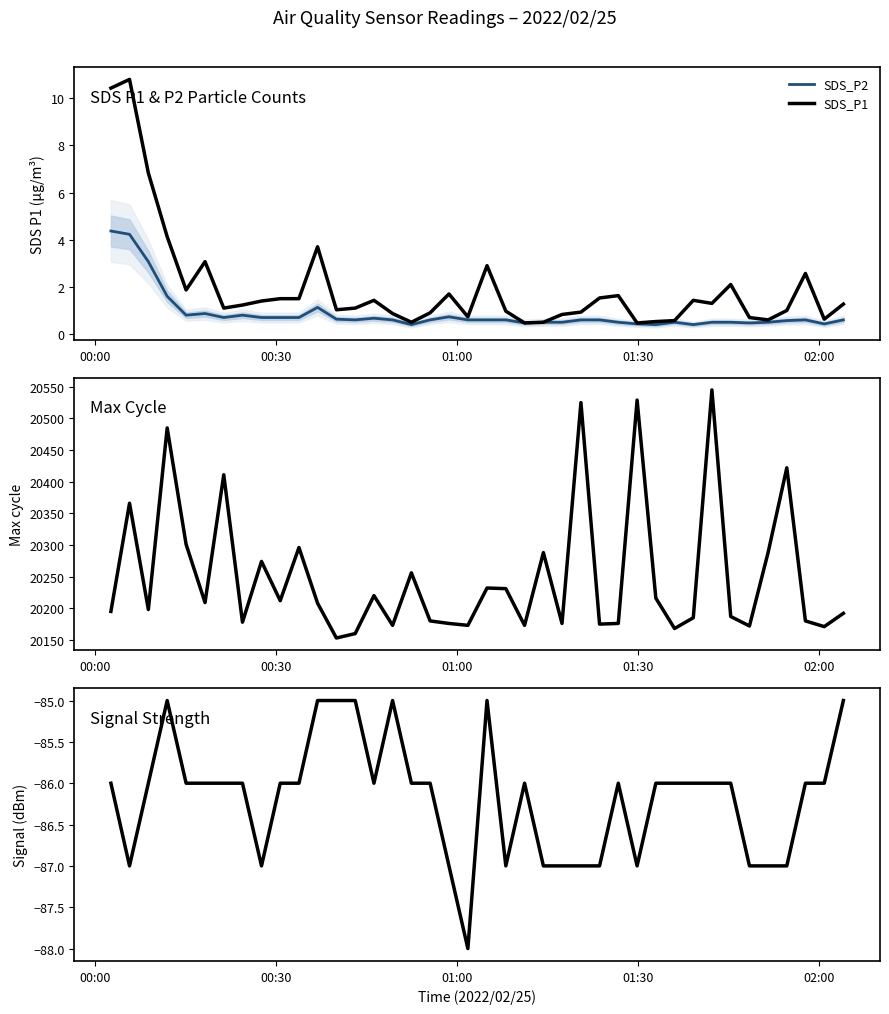

How many lines are shown in the chart?

4